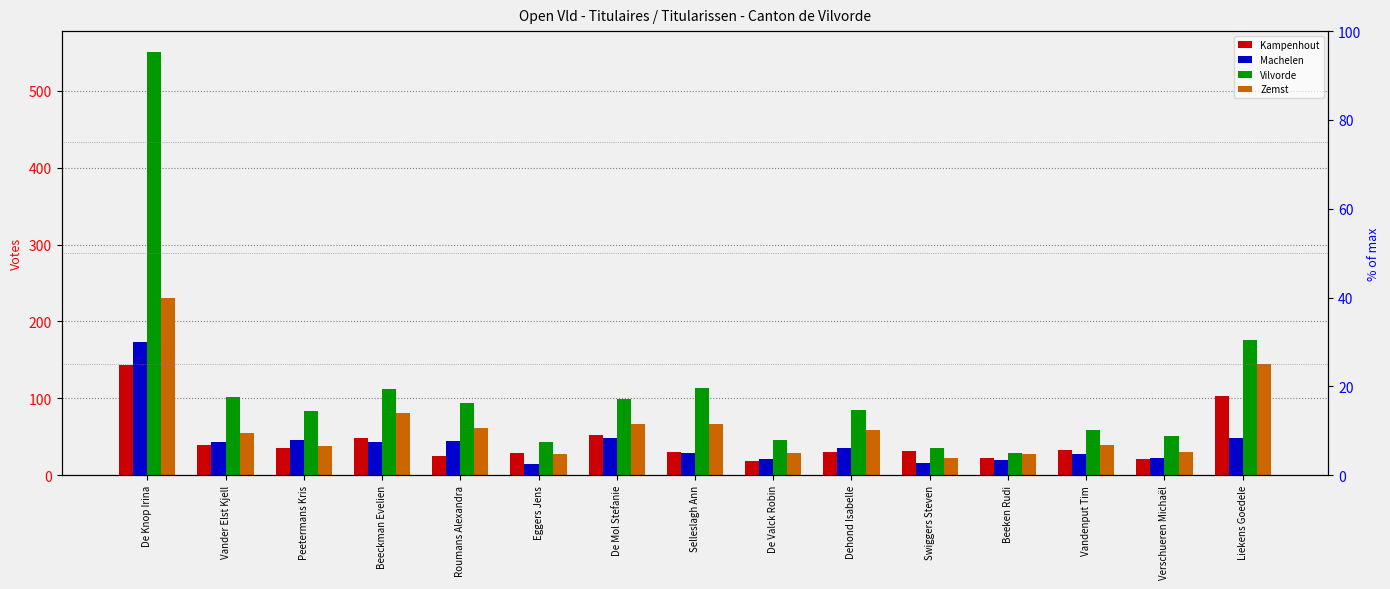

Reading right to left, what are all the values shown in this chart?

Kampenhout: Liekens Goedele=103	Verschueren Michaël=21	Vandenput Tim=33	Beeken Rudi=22	Swiggers Steven=32	Dehond Isabelle=30	De Valck Robin=18	Selleslagh Ann=30	De Mol Stefanie=53	Eggers Jens=29	Roumans Alexandra=25	Beeckman Evelien=48	Peetermans Kris=36	Vander Elst Kjell=39	De Knop Irina=144
Machelen: Liekens Goedele=48	Verschueren Michaël=22	Vandenput Tim=28	Beeken Rudi=20	Swiggers Steven=16	Dehond Isabelle=36	De Valck Robin=21	Selleslagh Ann=29	De Mol Stefanie=48	Eggers Jens=15	Roumans Alexandra=45	Beeckman Evelien=43	Peetermans Kris=46	Vander Elst Kjell=43	De Knop Irina=173
Vilvorde: Liekens Goedele=176	Verschueren Michaël=51	Vandenput Tim=59	Beeken Rudi=29	Swiggers Steven=35	Dehond Isabelle=85	De Valck Robin=46	Selleslagh Ann=113	De Mol Stefanie=99	Eggers Jens=43	Roumans Alexandra=94	Beeckman Evelien=112	Peetermans Kris=84	Vander Elst Kjell=102	De Knop Irina=550
Zemst: Liekens Goedele=145	Verschueren Michaël=30	Vandenput Tim=39	Beeken Rudi=28	Swiggers Steven=22	Dehond Isabelle=59	De Valck Robin=29	Selleslagh Ann=67	De Mol Stefanie=67	Eggers Jens=28	Roumans Alexandra=62	Beeckman Evelien=81	Peetermans Kris=38	Vander Elst Kjell=55	De Knop Irina=231